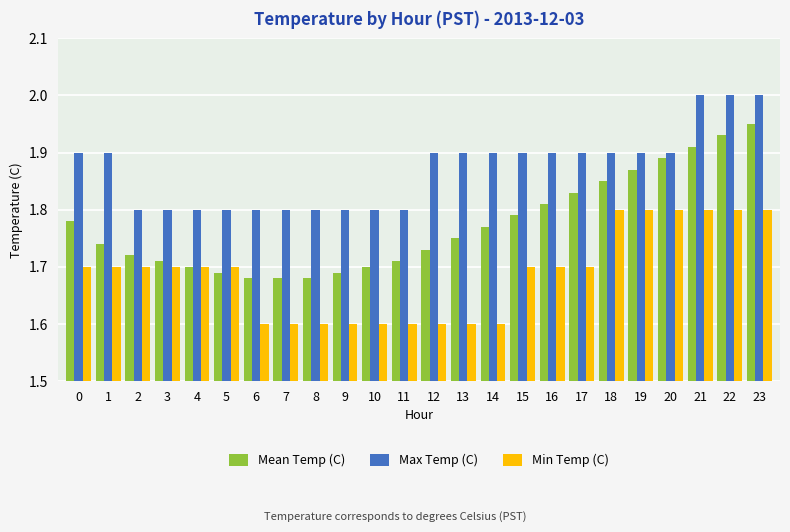

The Max Temp (C) series shows 1.1 at 6. True or false?

False